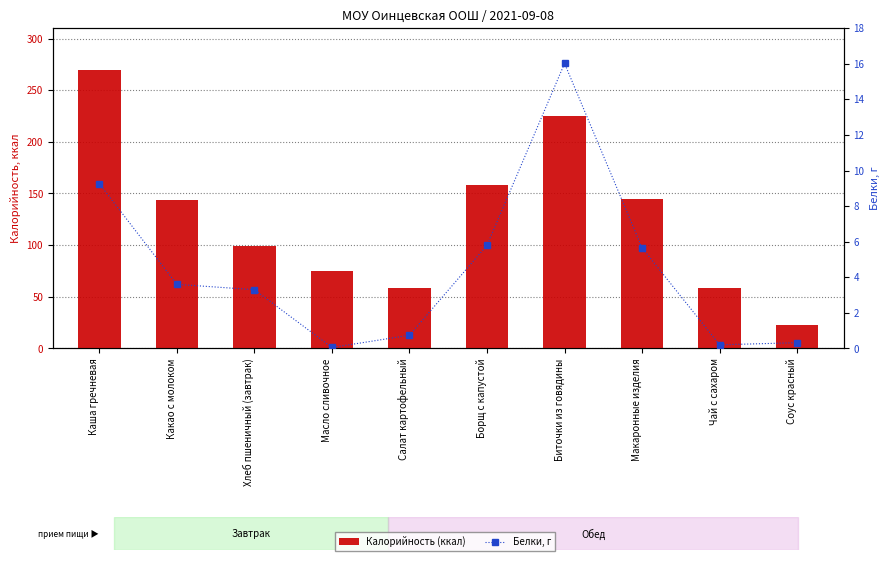

Does the chart contain stacked bars?

No